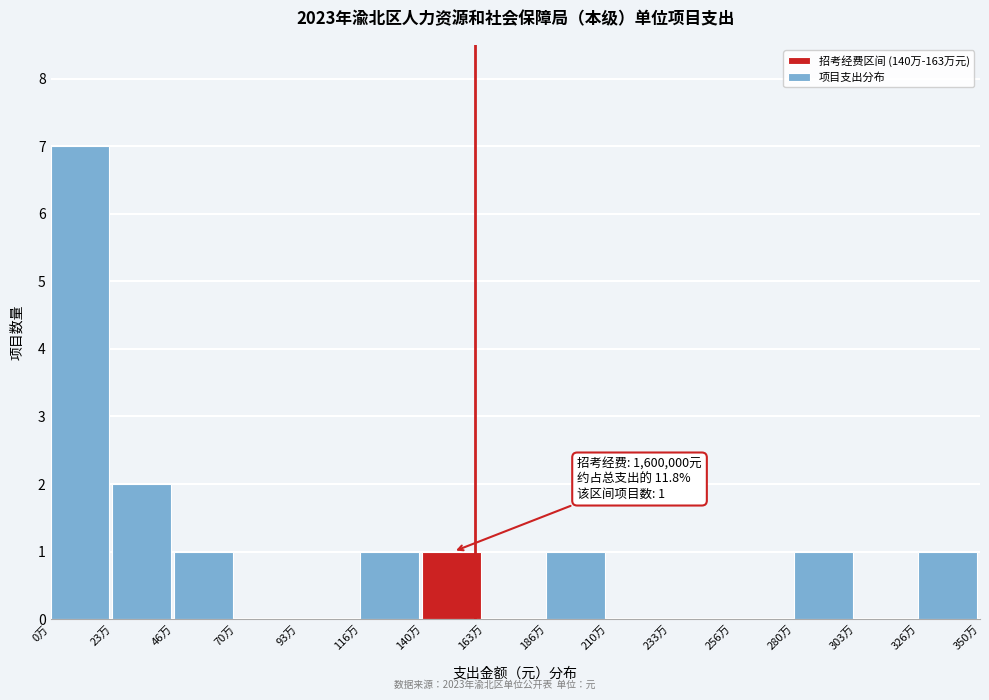

Reading left to right, transcribe all the data shown in this chart.

0万=7	23万=2	46万=1	70万=0	93万=0	116万=1	140万=1	163万=0	186万=1	210万=0	233万=0	256万=0	280万=1	303万=0	326万=1